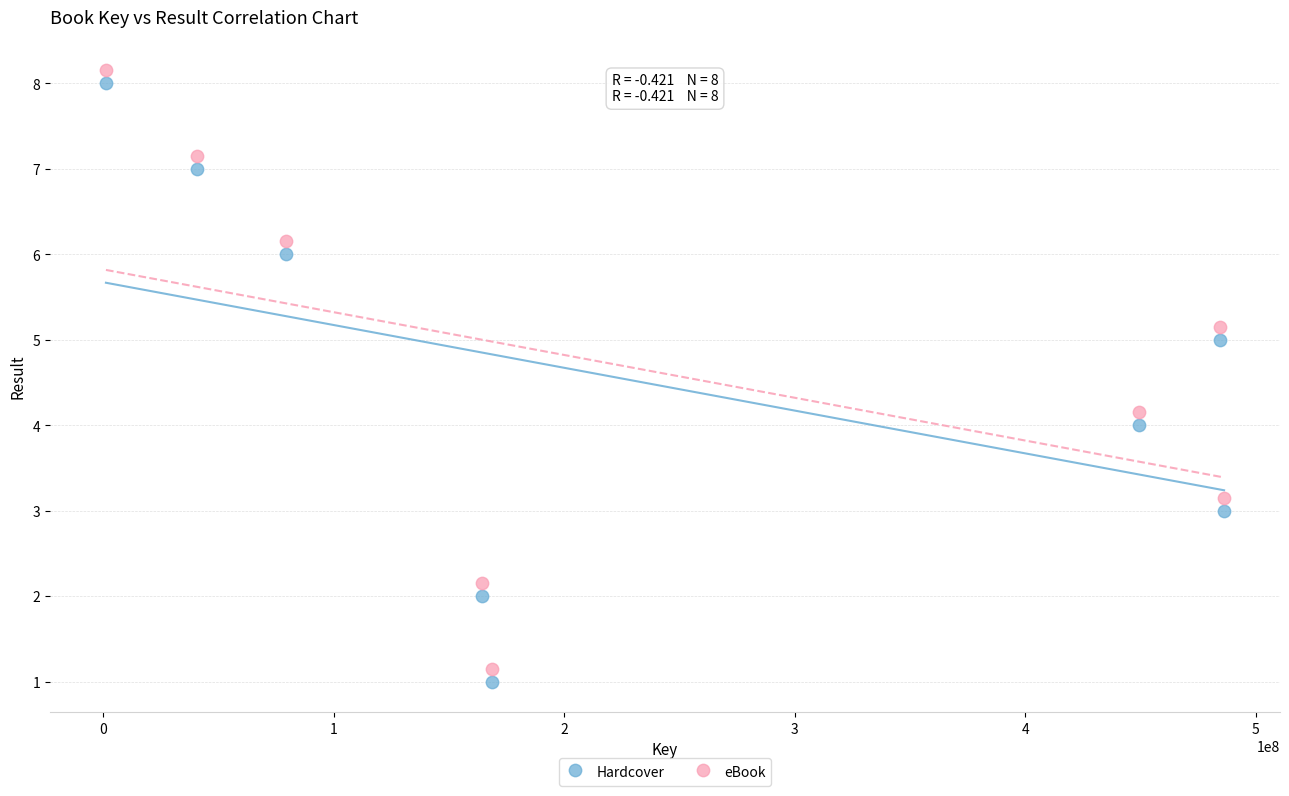

What is the X range (max minus min) for the scatter plot?

485095809.0